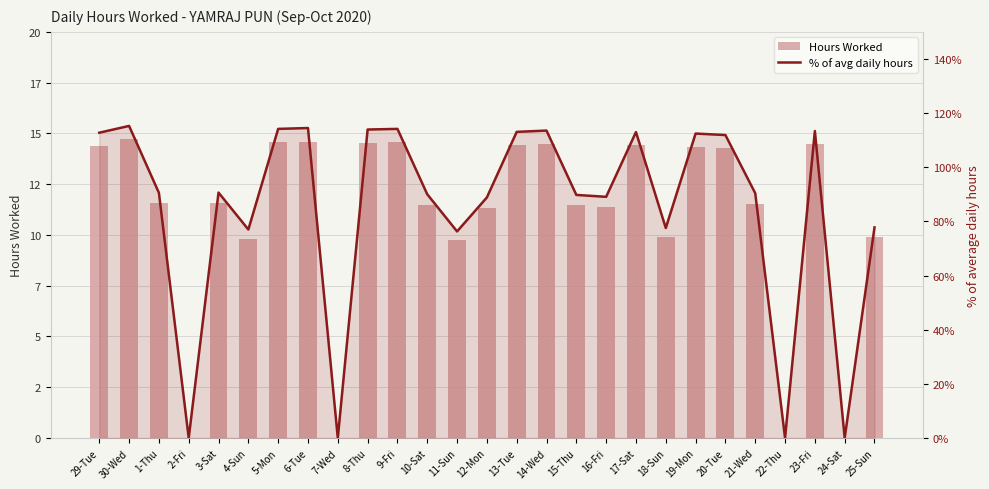

How many data points in Hours Worked are above 11?

19